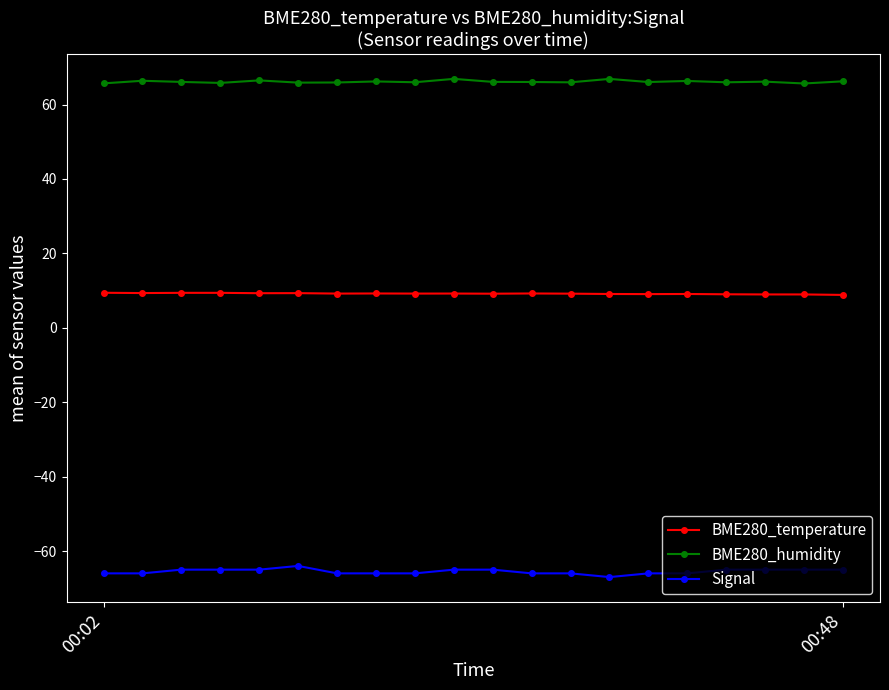

How many lines are shown in the chart?

3